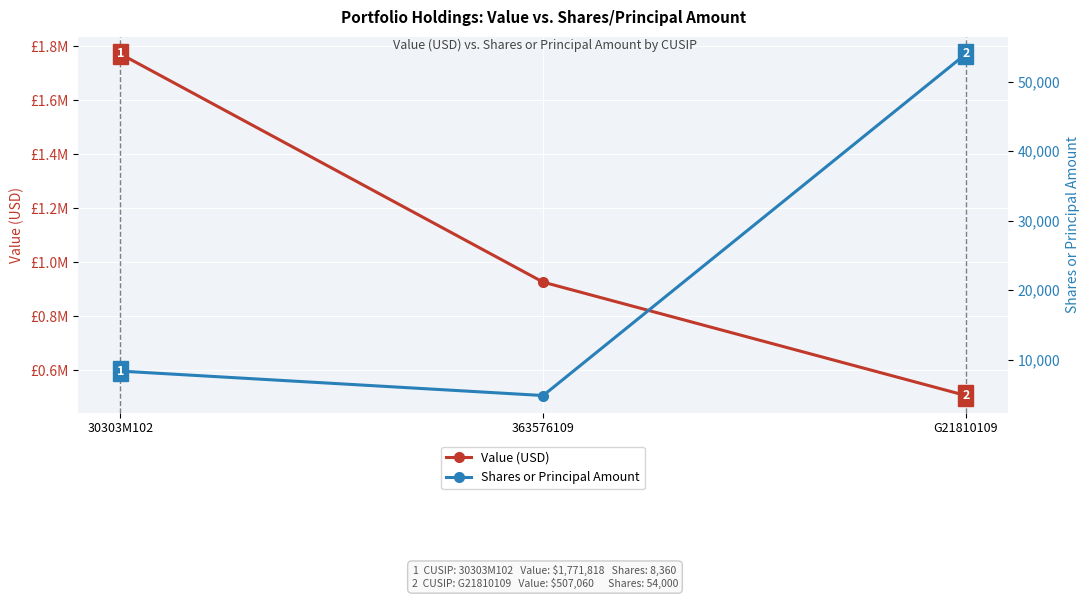

What is the label of the 3rd point from the right?

30303M102